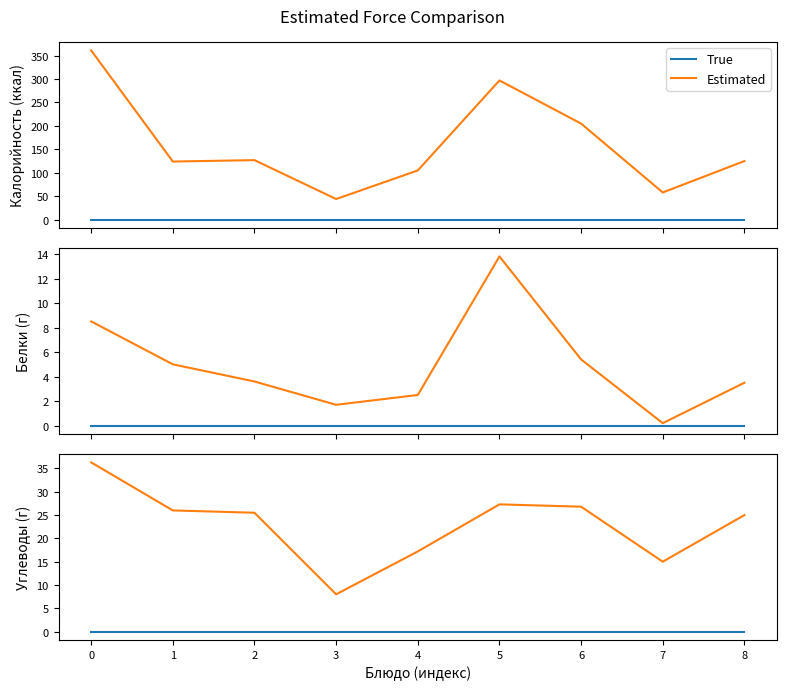

Does the chart display data point markers on the line(s)?

No